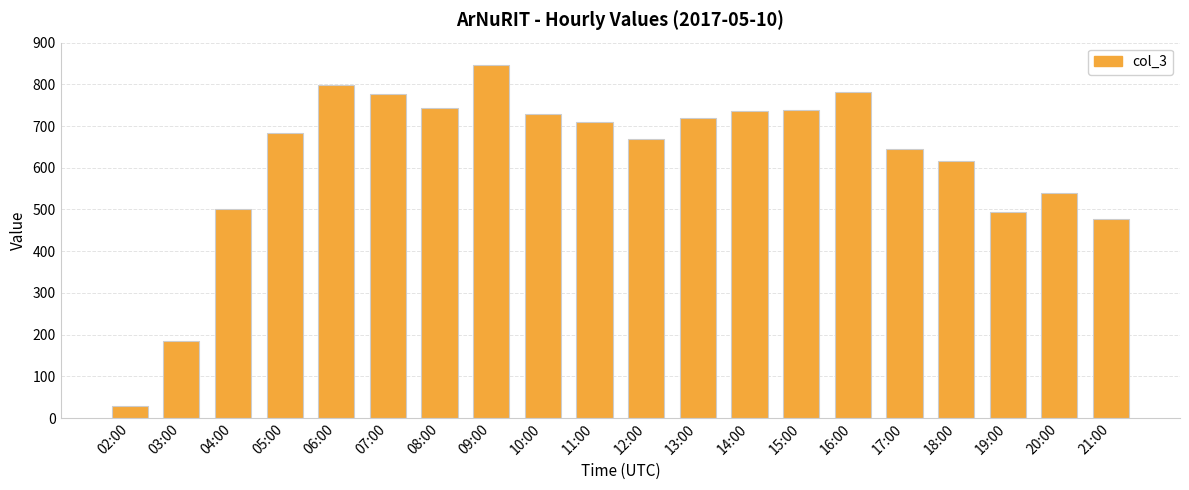

At which label is the value closest to 437?

21:00